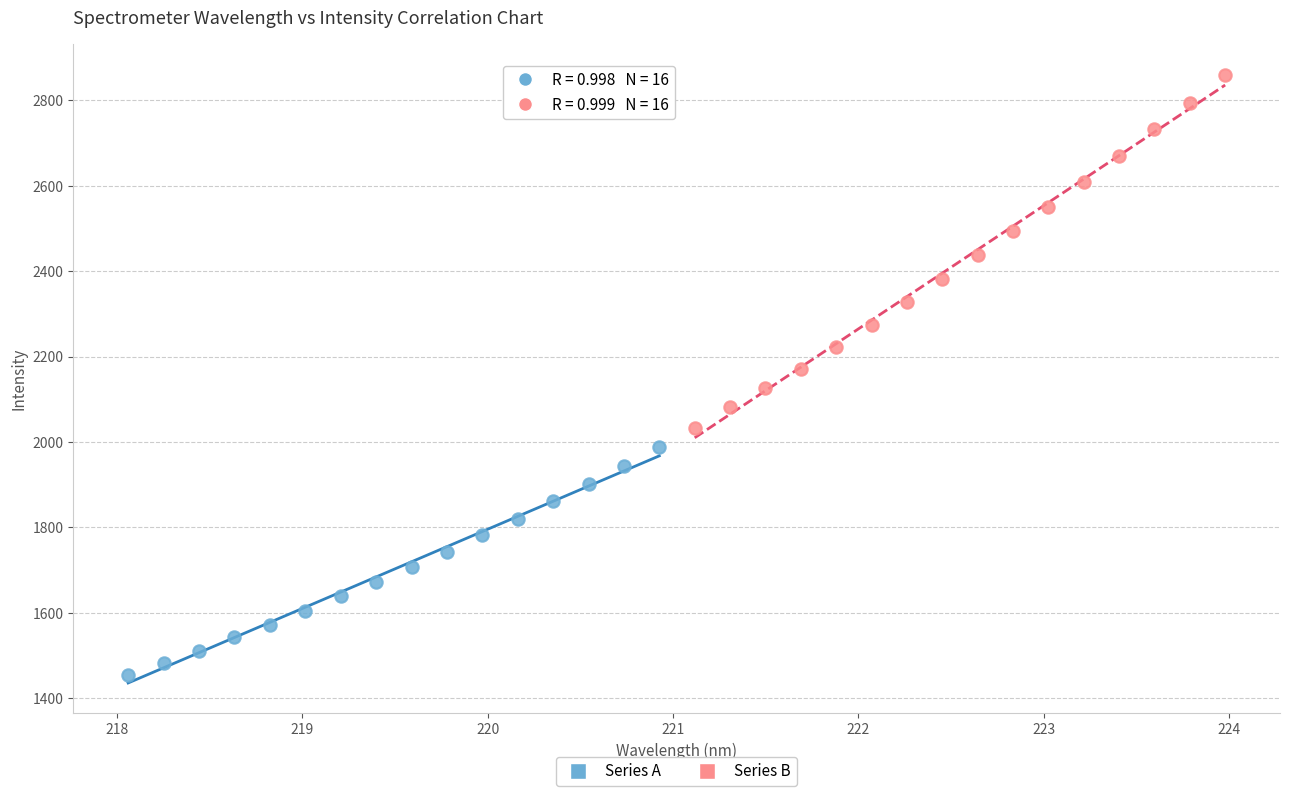

Which series contains the highest Y value?

Series B